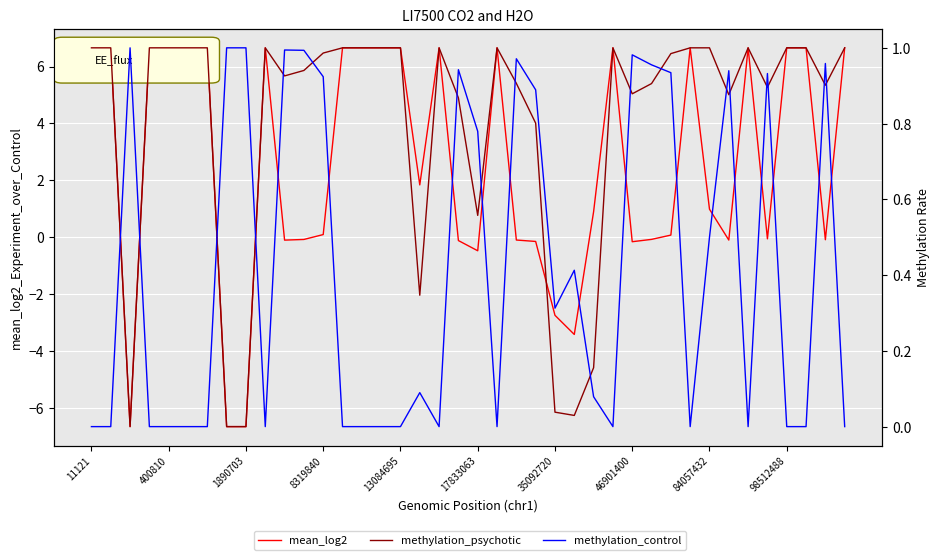

What is the difference between the maximum and minimum values in the methylation_control series?

1.0